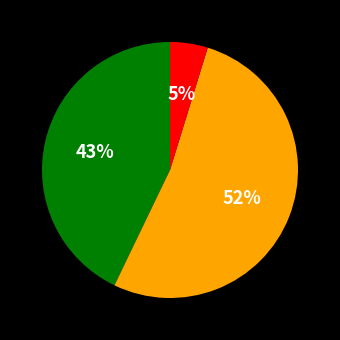

Does any single category account for the majority?

Yes